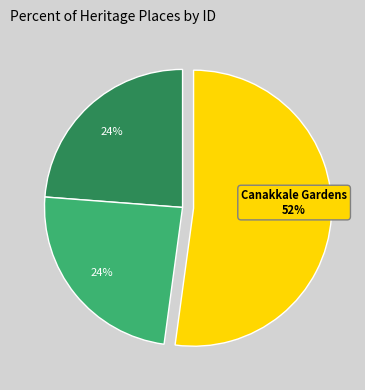

To the nearest percent, what is the average slice percentage?

33%